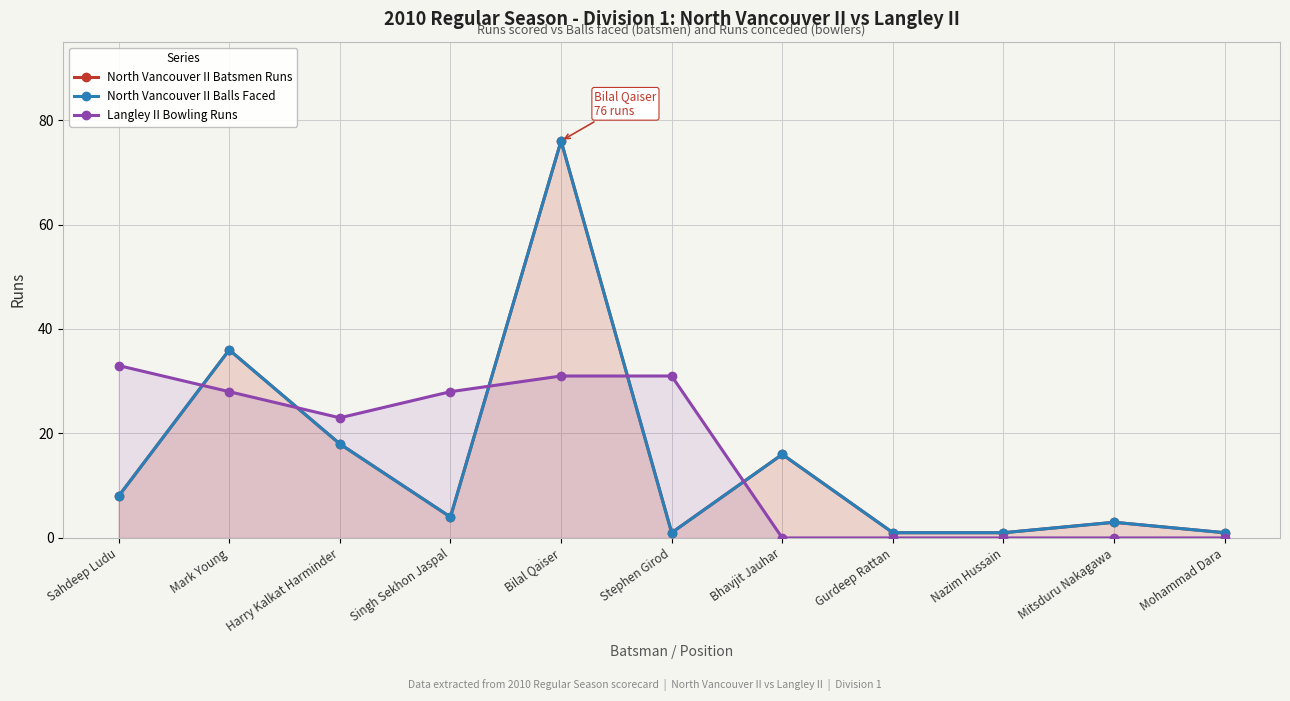

At which category does North Vancouver II Balls Faced reach its first local valley?

Singh Sekhon Jaspal